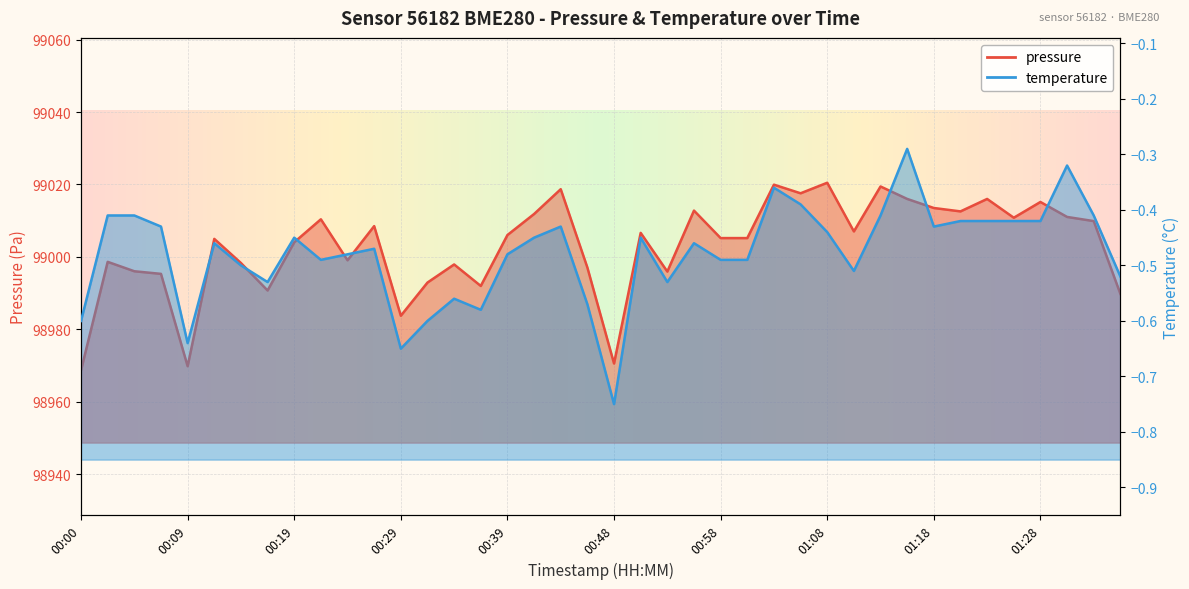

Which series has the largest total across all categories?

pressure